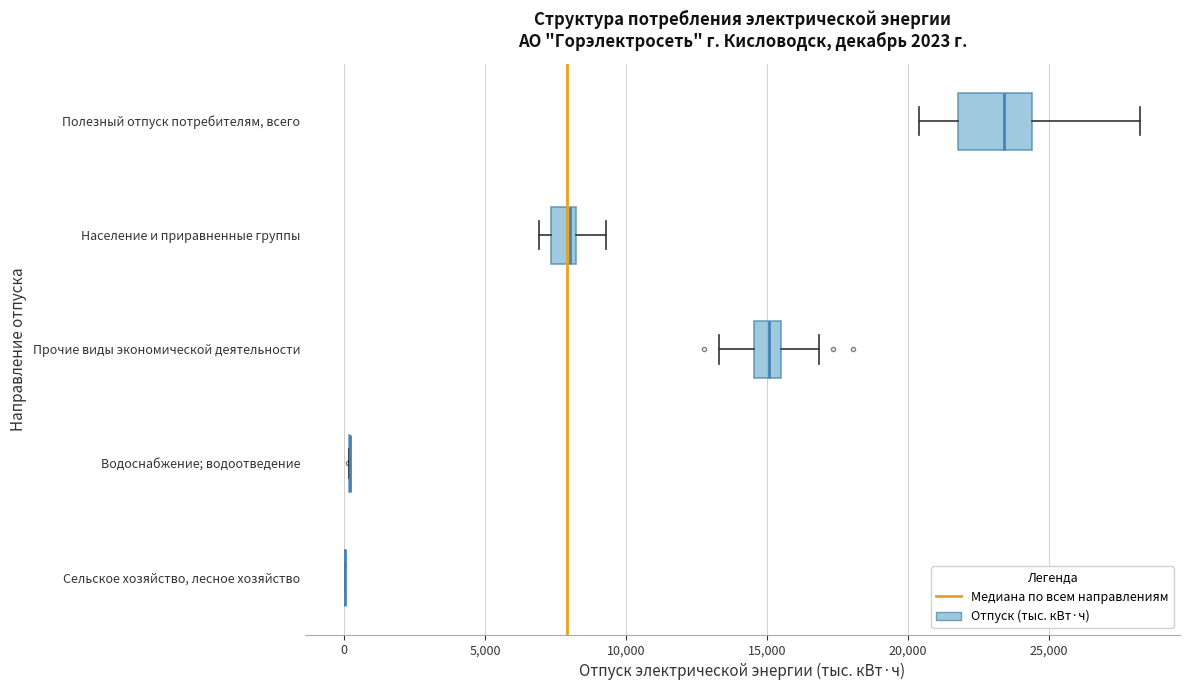

Where is the left edge of the box for Прочие виды экономической деятельности on the x-axis? The values are not printed on the chart, so give them approximately, as read against the axis.

14500